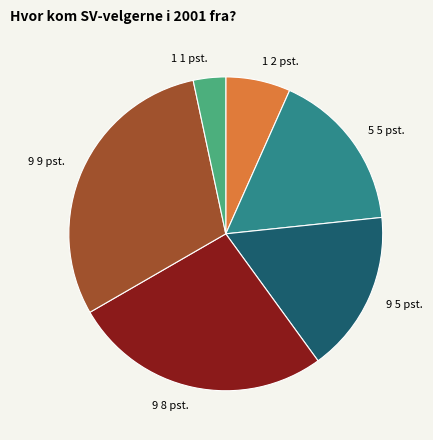

Does any single category account for the majority?

No